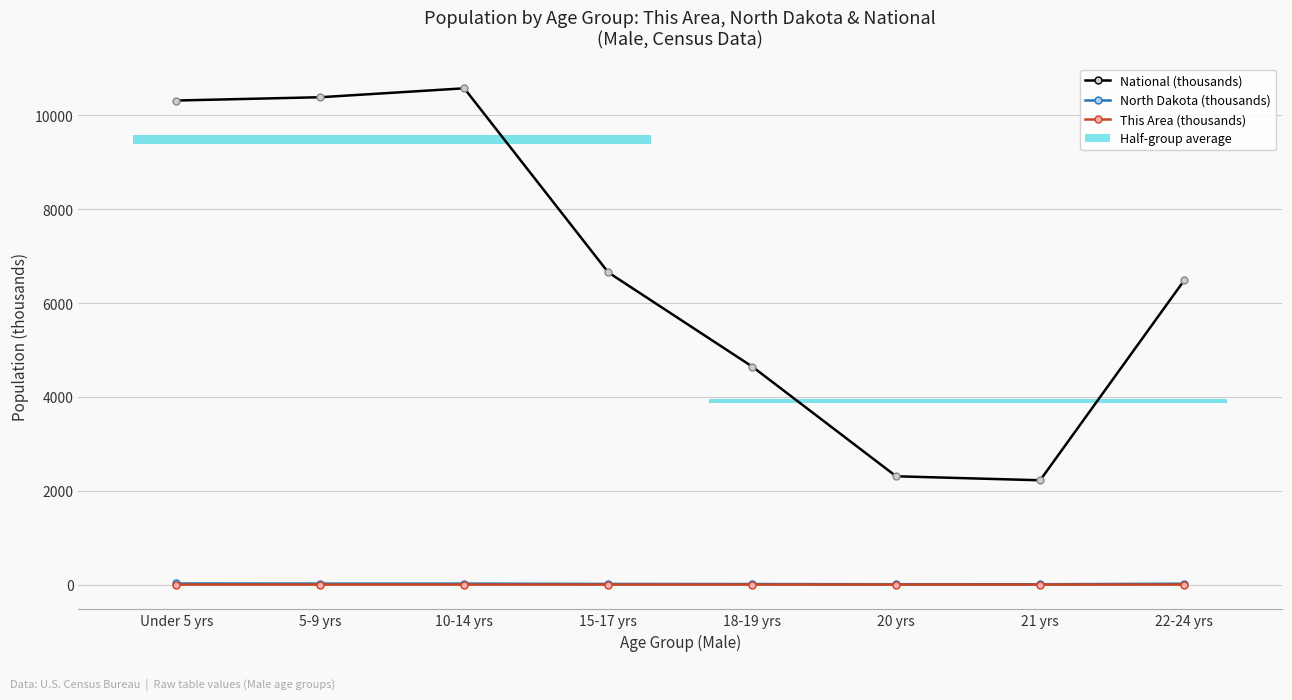

True or false: National (thousands) has more than 1 points higher than both neighbors.

False